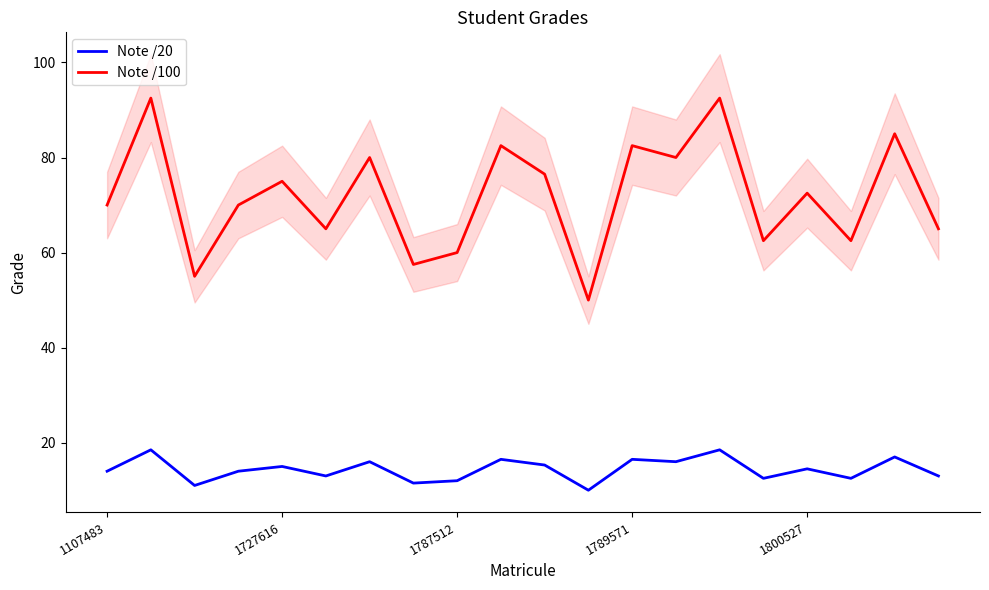

How many data points in Note /100 are less than 72?

10